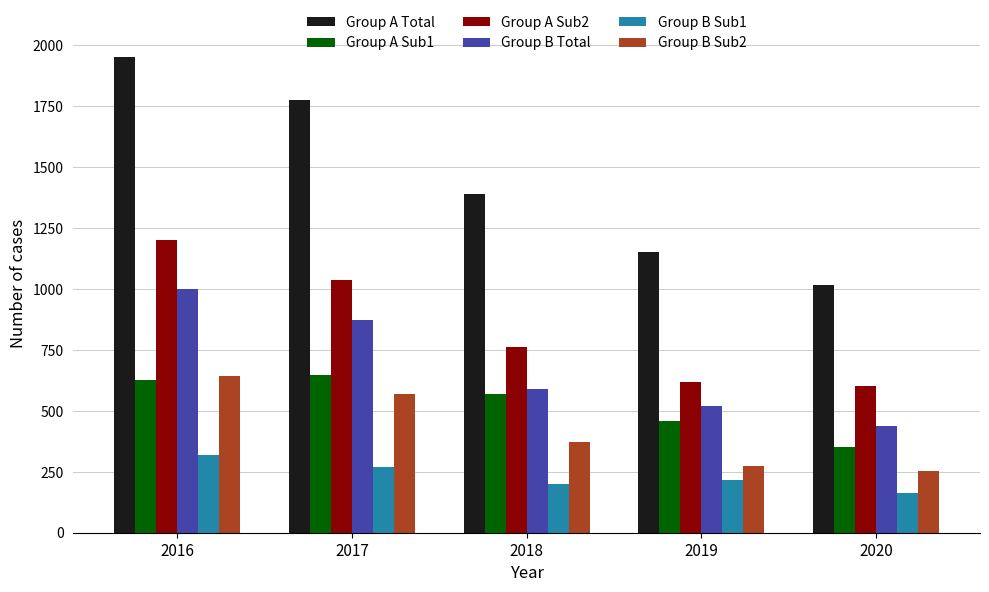

What is the spread (max minus min) of values at 2020?

851